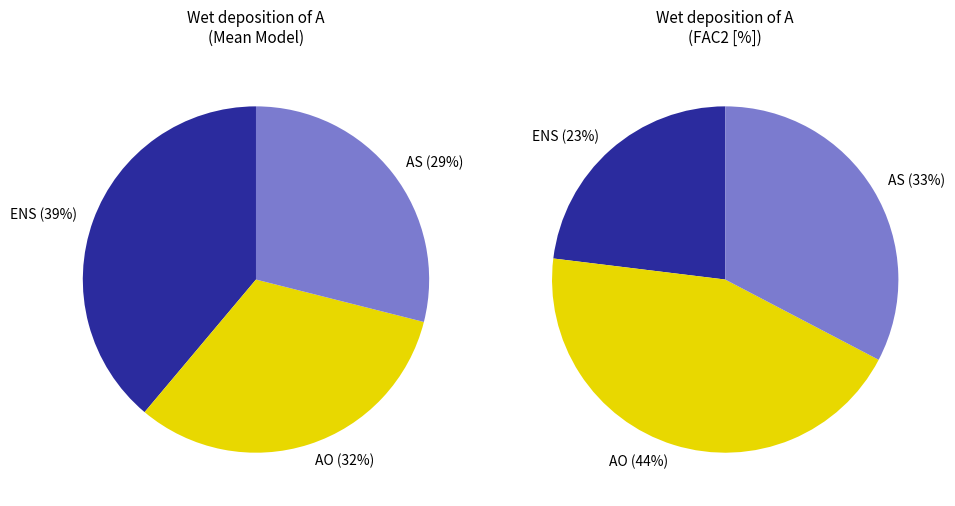

How many slices are in this pie chart?

3